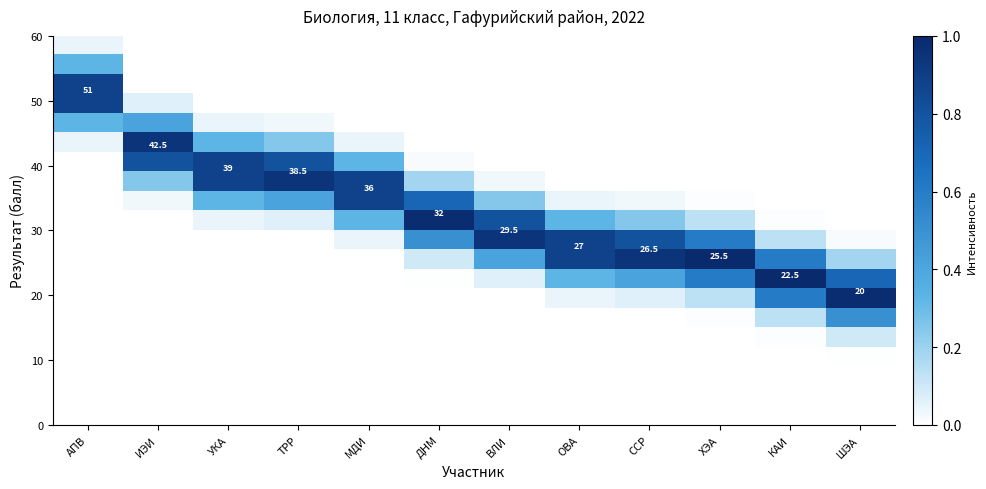

What is the difference between the highest and lowest values at ССР?

0.9